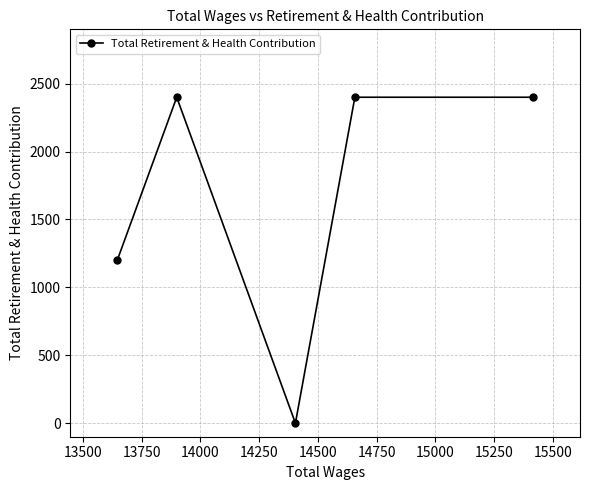

What is the average value?

1680